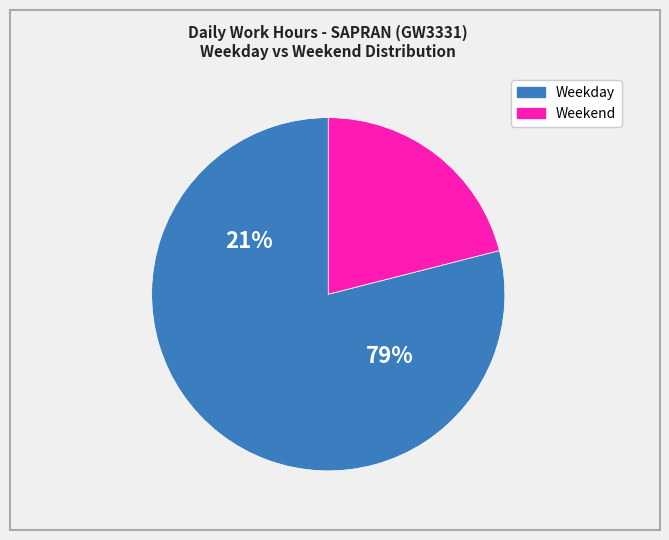

Does 16 account for over 50% of the chart?

No